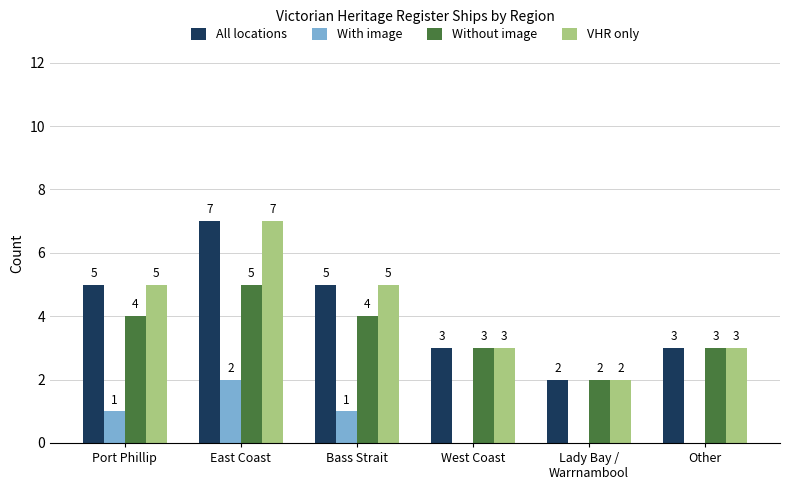

At which category does the chart reach its peak across all series?

East Coast